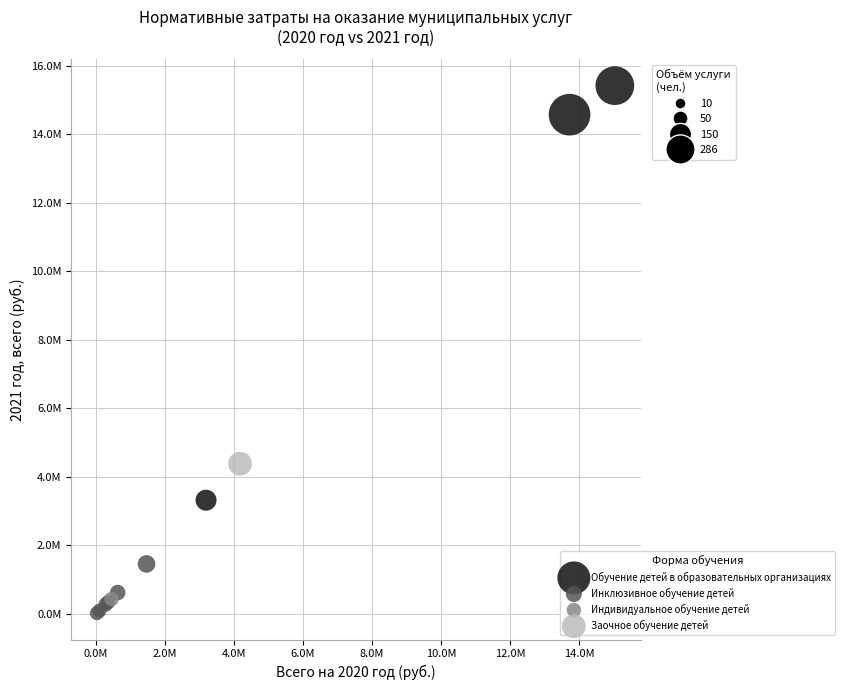

Which series reaches the maximum Y coordinate?

Обучение детей в образовательных организациях